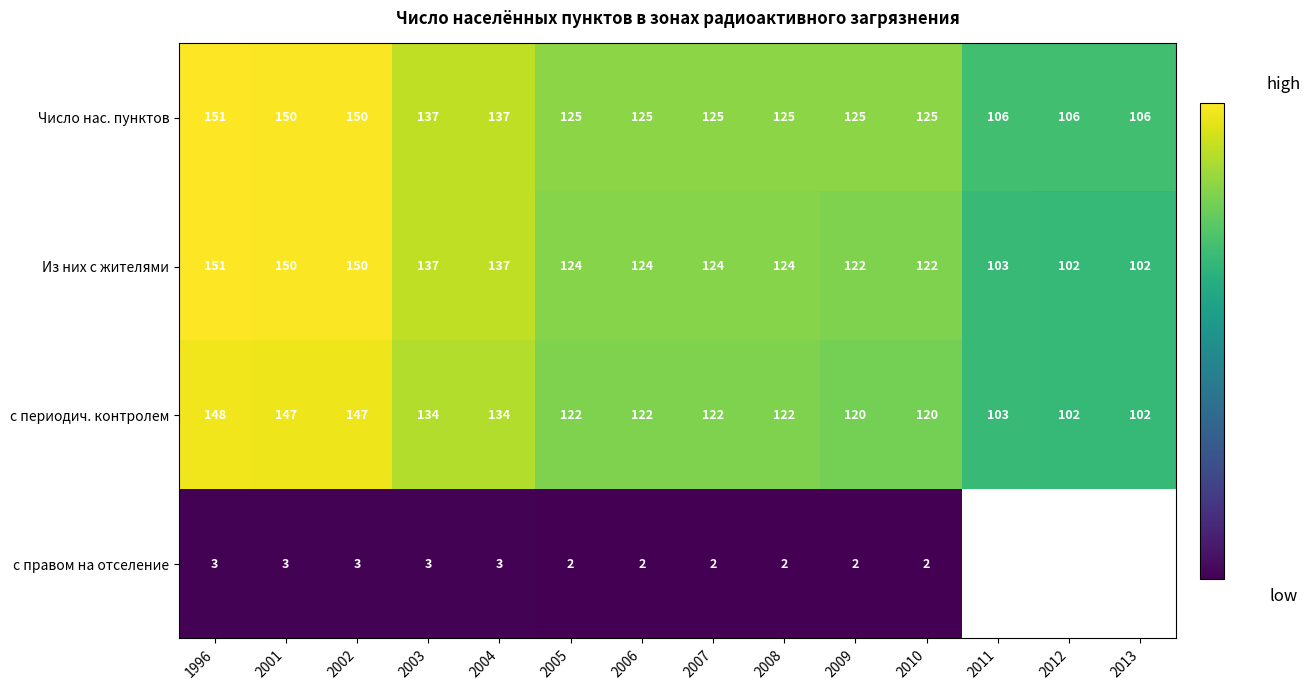

What is the spread (max minus min) of values at 2006?

123